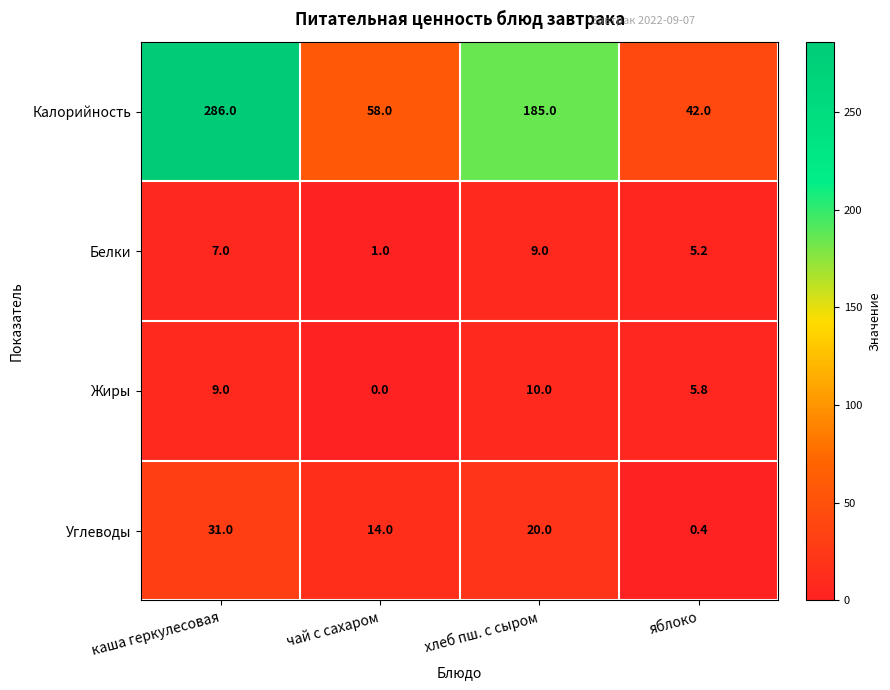

What is the average value of the Углеводы series?

16.4